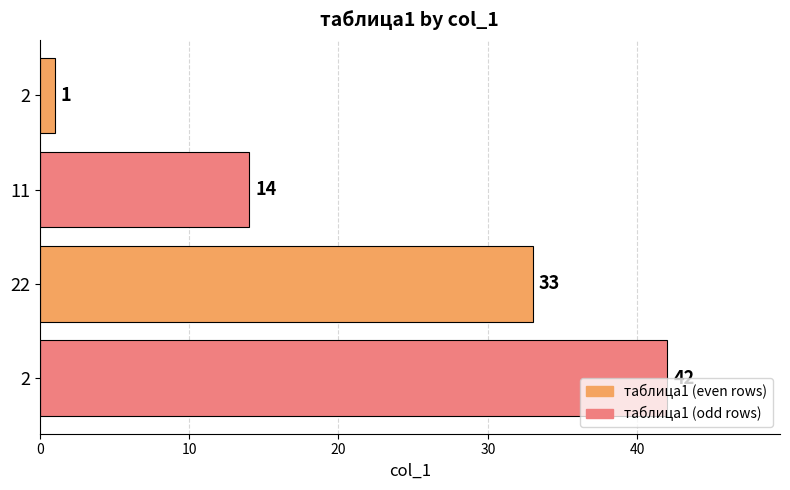

How many values are below 33?

2